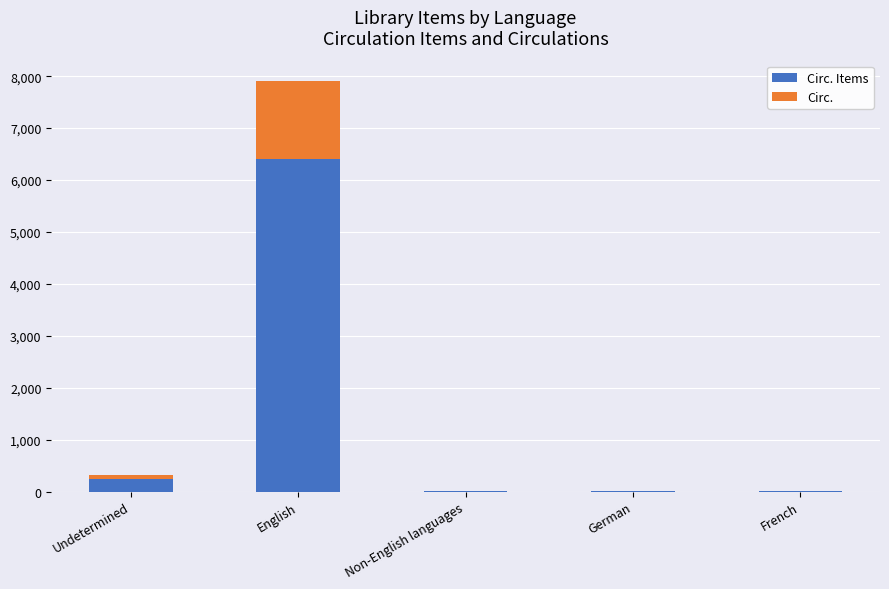

At which category is the sum across all series the highest?

English